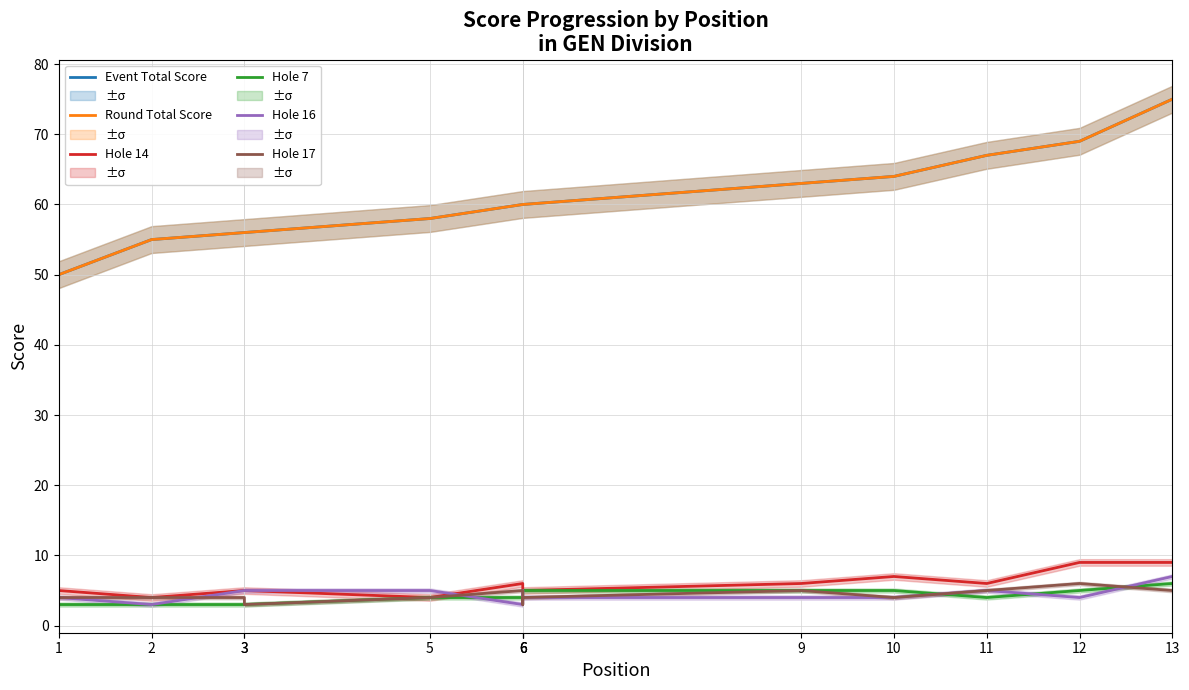

How many lines are shown in the chart?

6